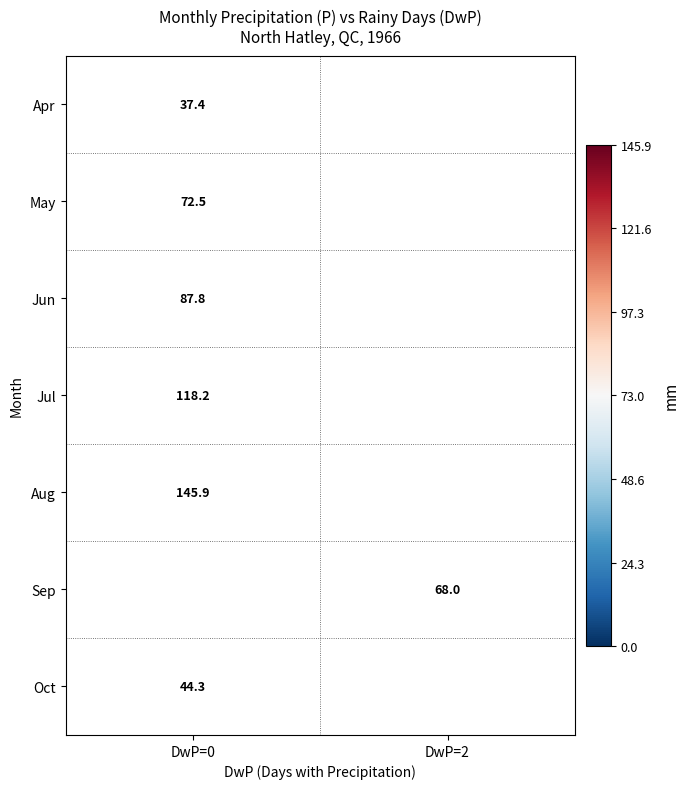

Is it true that May equals 72.5 at DwP=0?

True